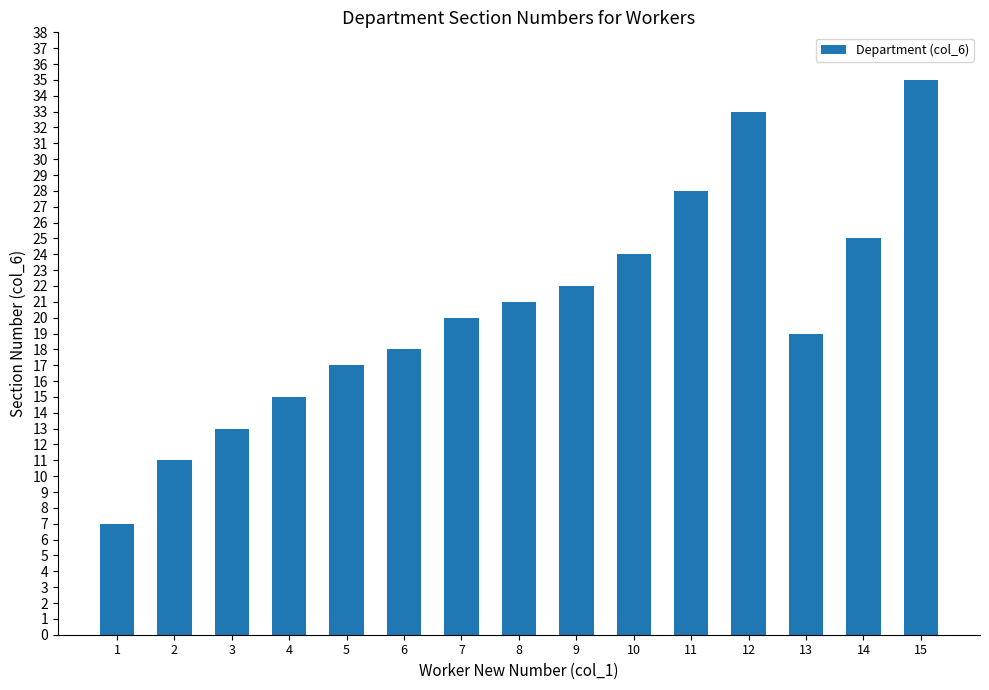

What is the smallest value displayed?

7